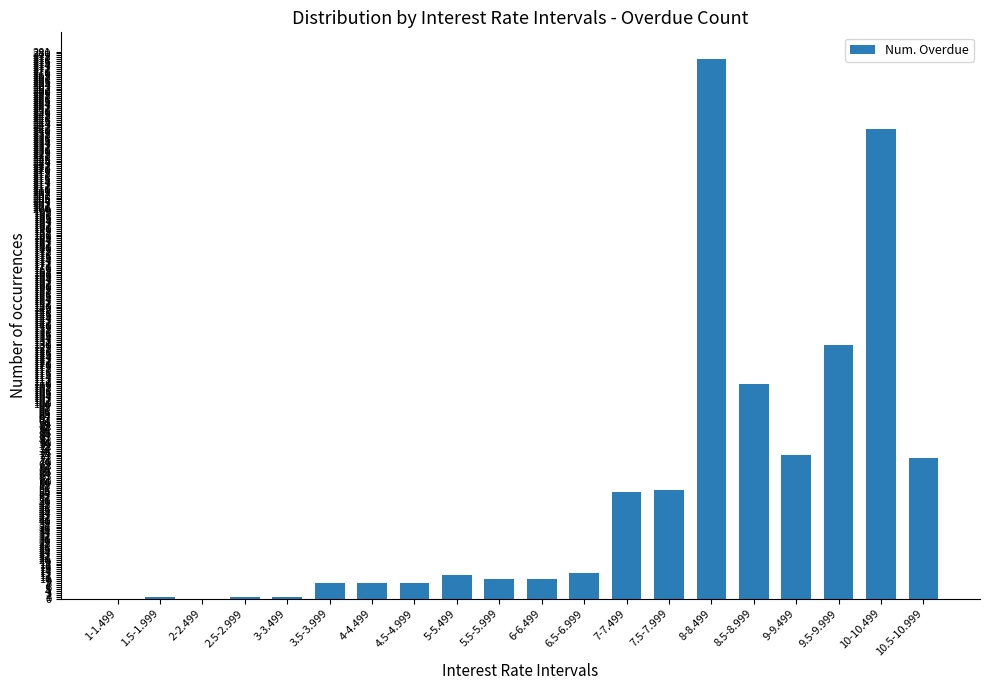

Which has a higher value, 7-7.499 or 4-4.499?

7-7.499